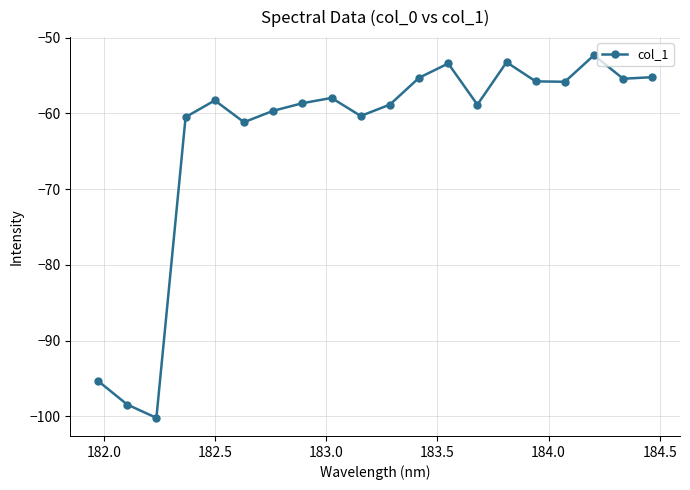

What is the difference between the maximum and minimum values?

47.9